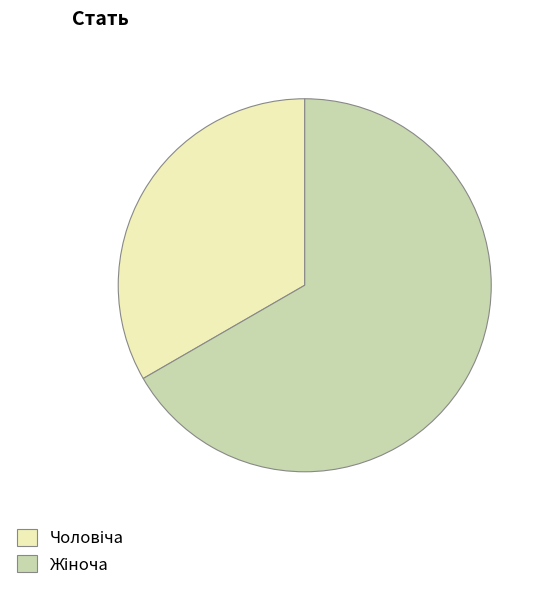

Does any single category account for the majority?

Yes